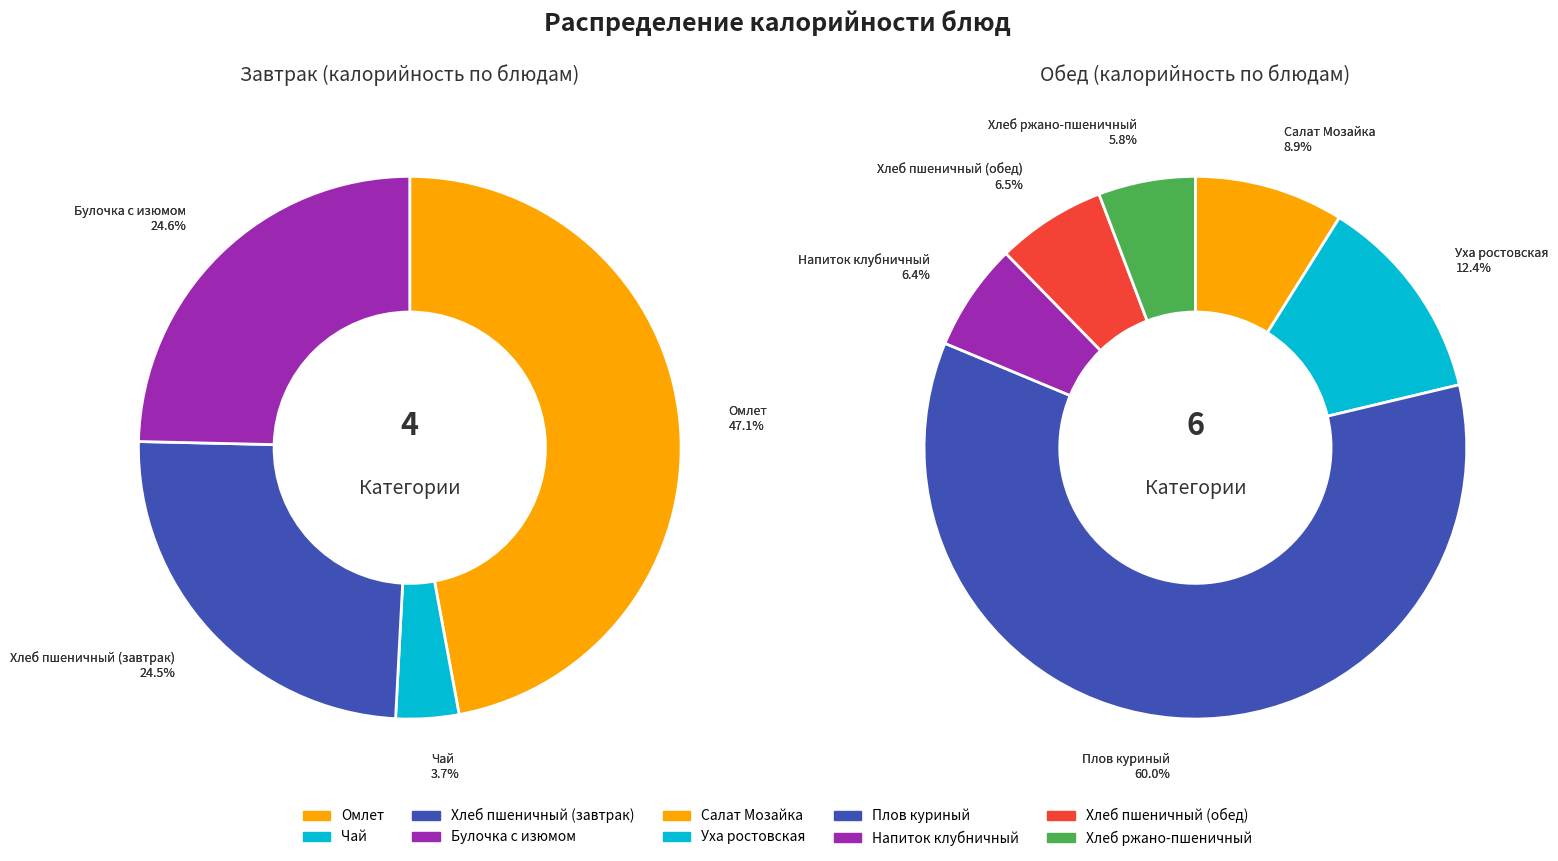

Which slice is the smallest?

Чай